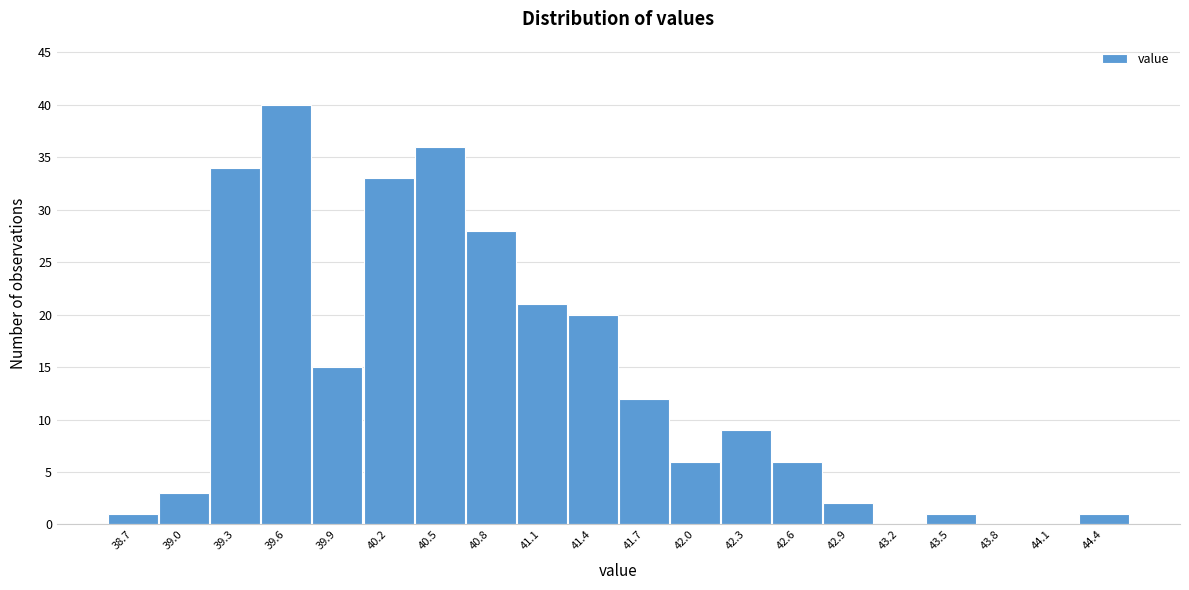

Reading left to right, transcribe this chart: for each bar, give the range it covers on the x-axis and its height. Neither the bar edges nor the heights are printed on the chart, so give them approximately, as read against the axes.

38.6 to 38.9: 1
38.9 to 39.2: 3
39.2 to 39.5: 34
39.5 to 39.8: 40
39.8 to 40.1: 15
40.1 to 40.4: 33
40.4 to 40.7: 36
40.7 to 41.0: 28
41.0 to 41.3: 21
41.3 to 41.6: 20
41.6 to 41.9: 12
41.9 to 42.2: 6
42.2 to 42.5: 9
42.5 to 42.8: 6
42.8 to 43.1: 2
43.1 to 43.4: 0
43.4 to 43.7: 1
43.7 to 44.0: 0
44.0 to 44.3: 0
44.3 to 44.6: 1